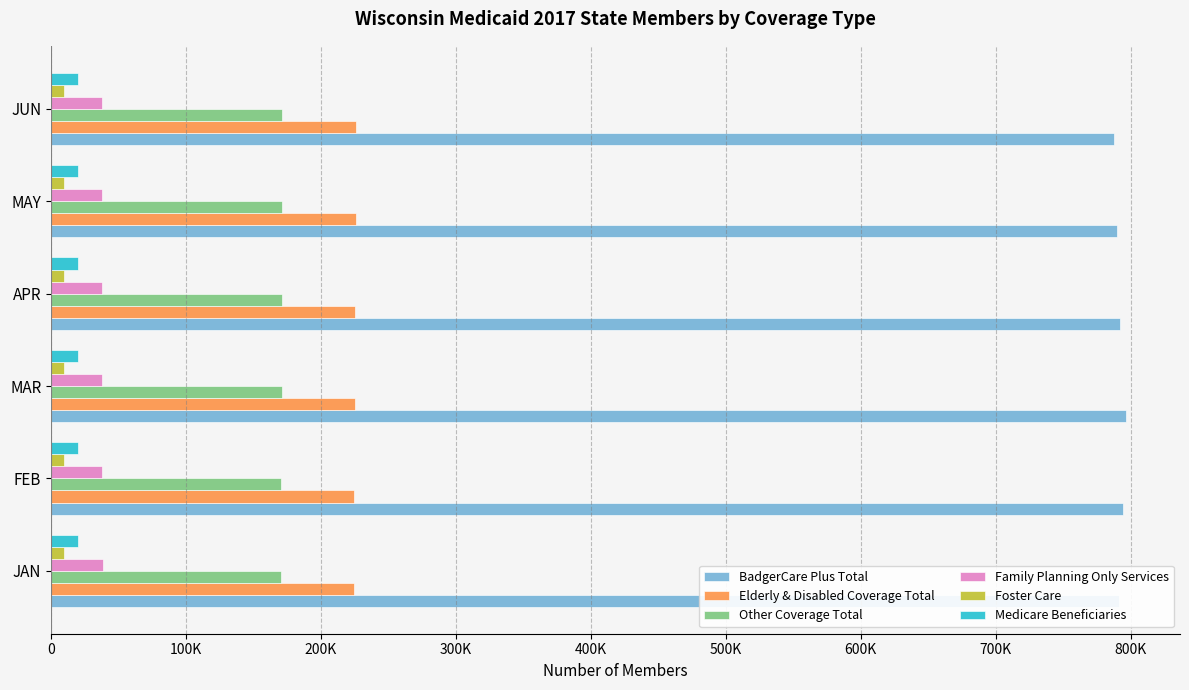

What are all the series names shown in the legend?

BadgerCare Plus Total, Elderly & Disabled Coverage Total, Other Coverage Total, Family Planning Only Services, Foster Care, Medicare Beneficiaries